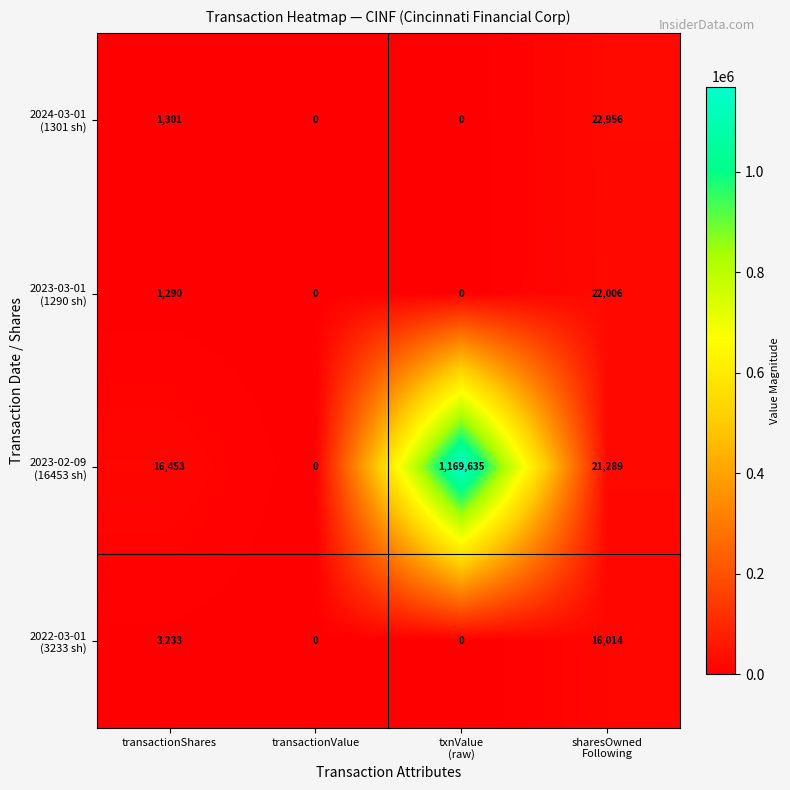

What is the difference between the highest and lowest values at transactionShares?

15163